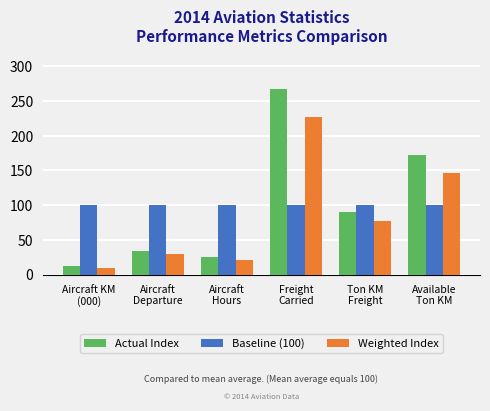

How many data points in Actual Index are above 89?

3